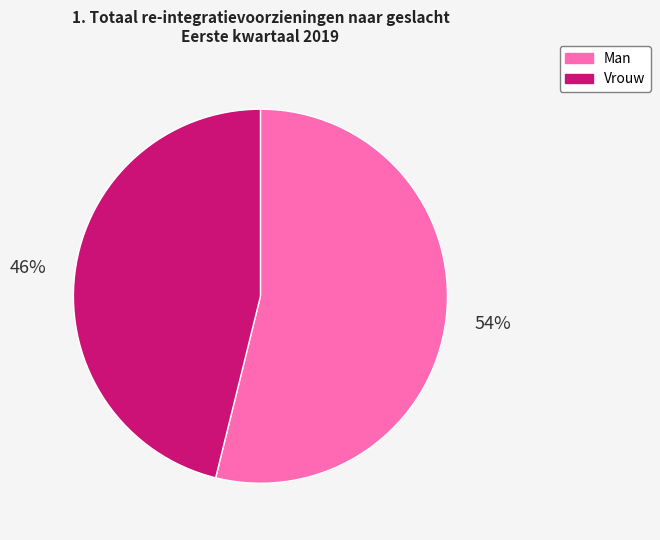

What is the ratio of the value at Vrouw to the value at Man?

0.9